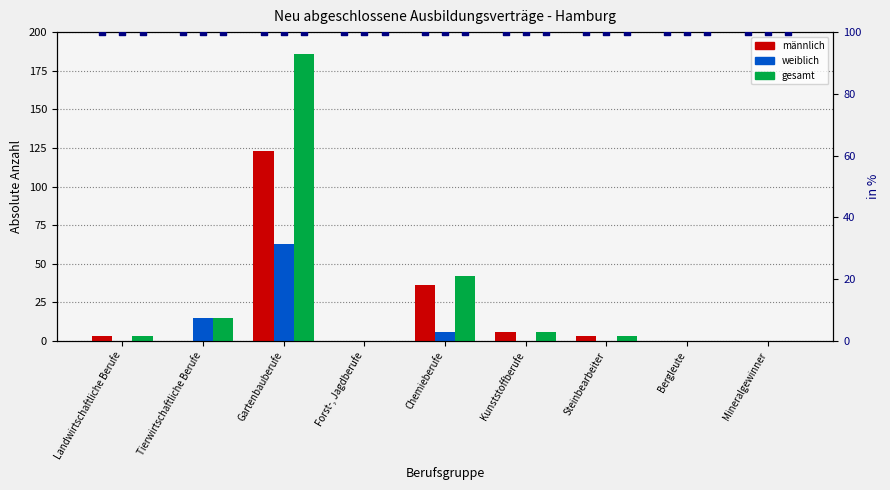

At which category is the sum across all series the highest?

Gartenbauberufe